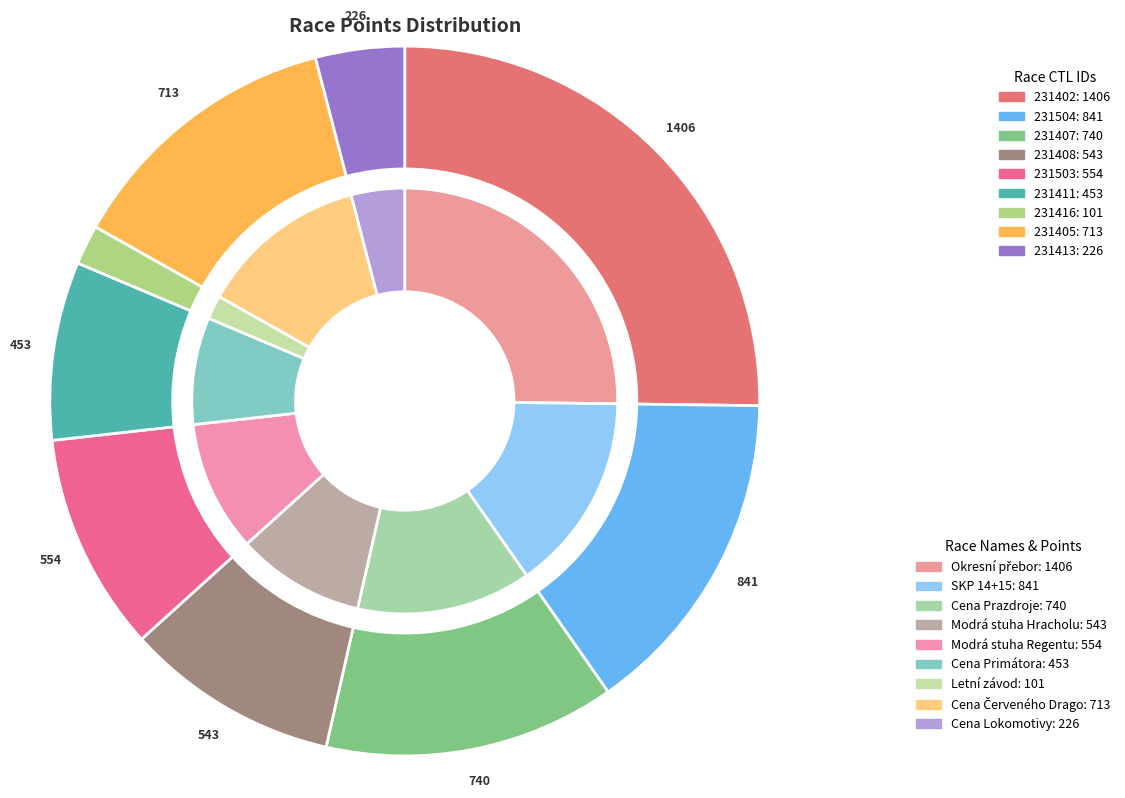

Which slice is the smallest?

Letní závod